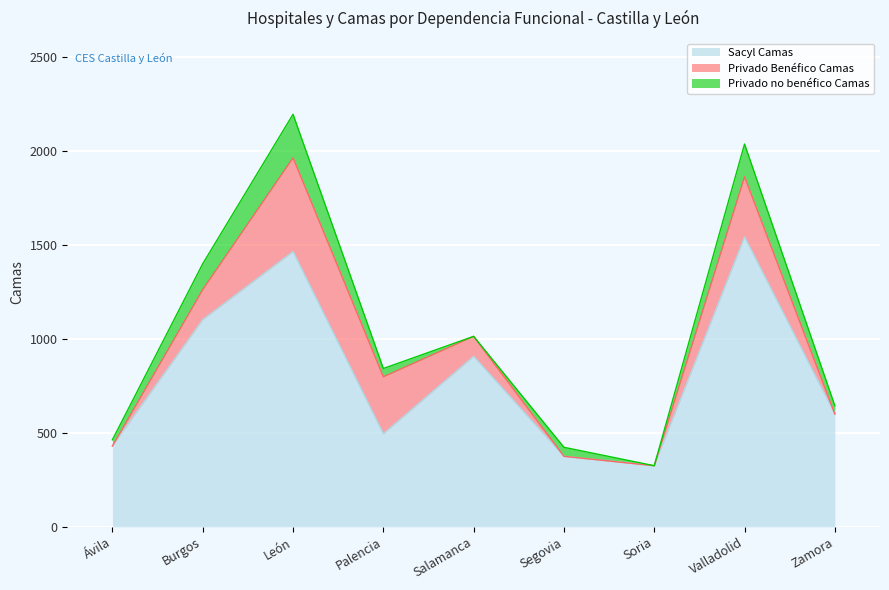

What is the label of the 6th point from the left?

Segovia